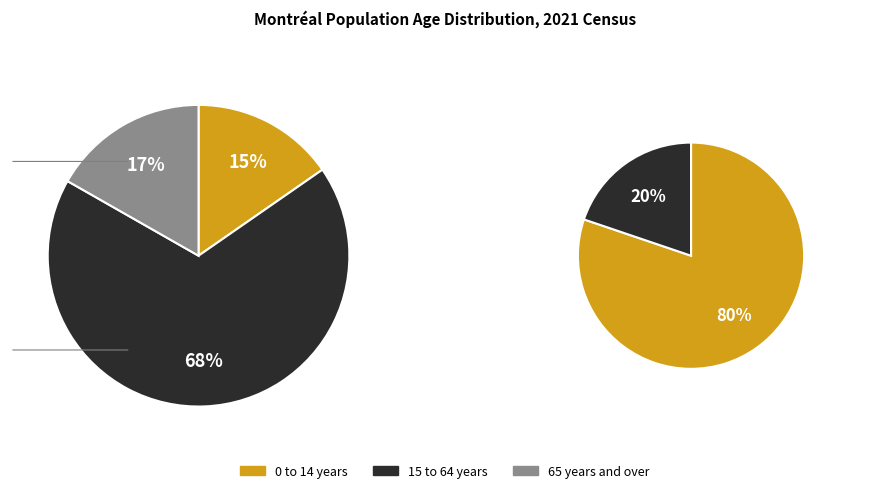

Is there a majority slice in this chart?

Yes